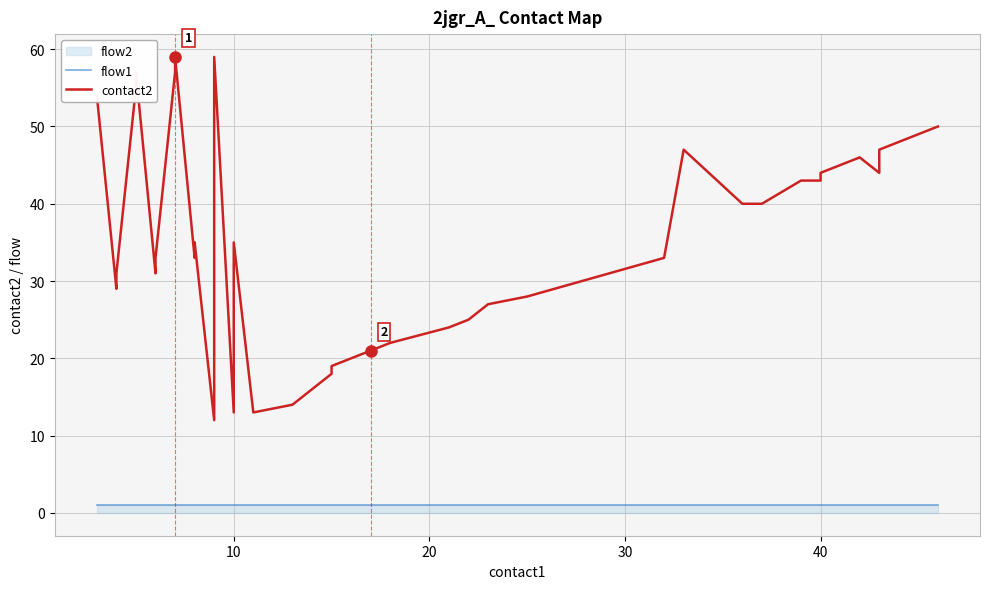

How many lines are shown in the chart?

2